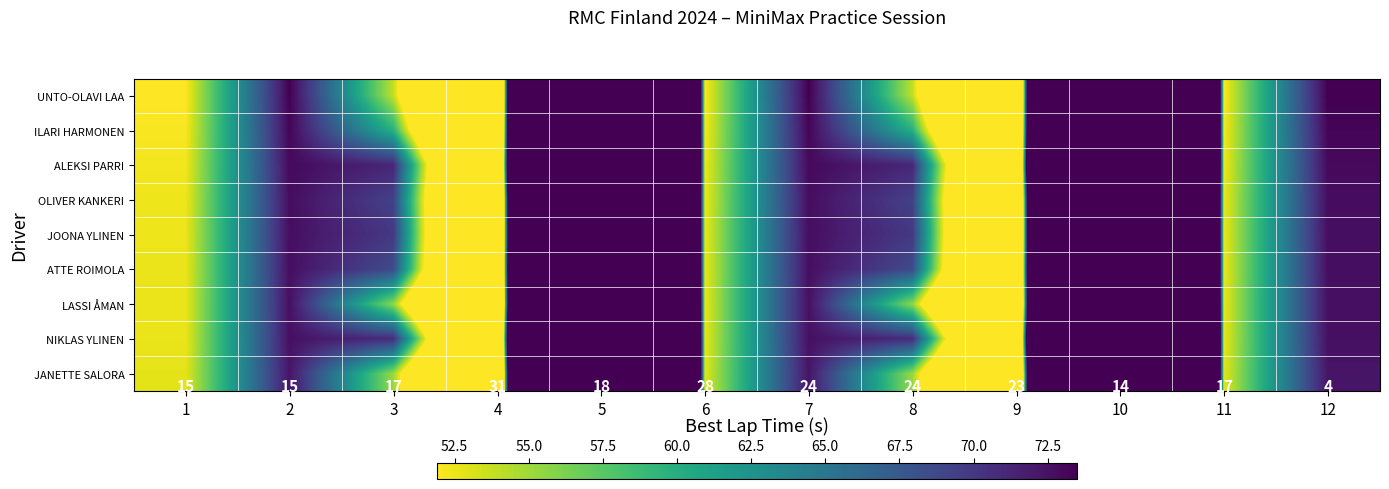

At which category is the sum across all series the highest?

5